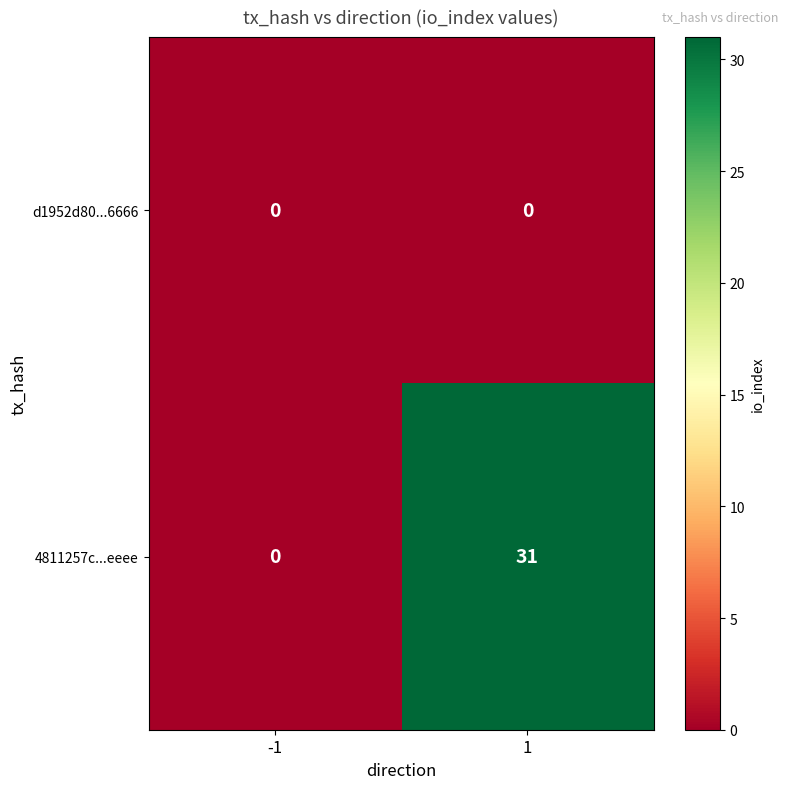

What is the total value across all series at 1?

31